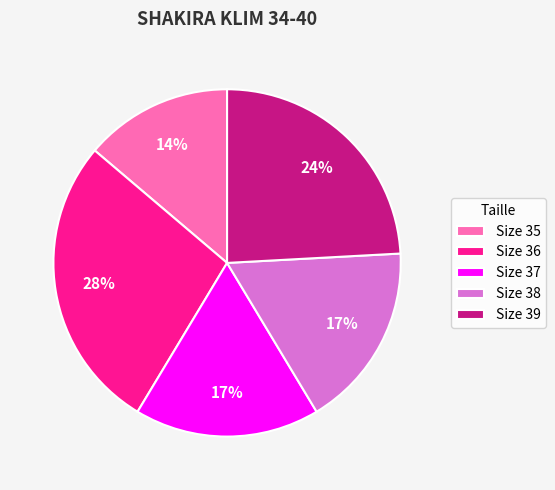

To the nearest percent, what is the average slice percentage?

20%